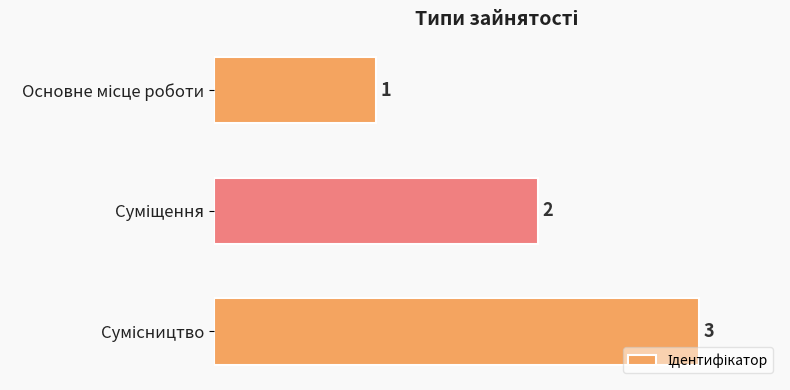

How many distinct data groups are displayed?

1